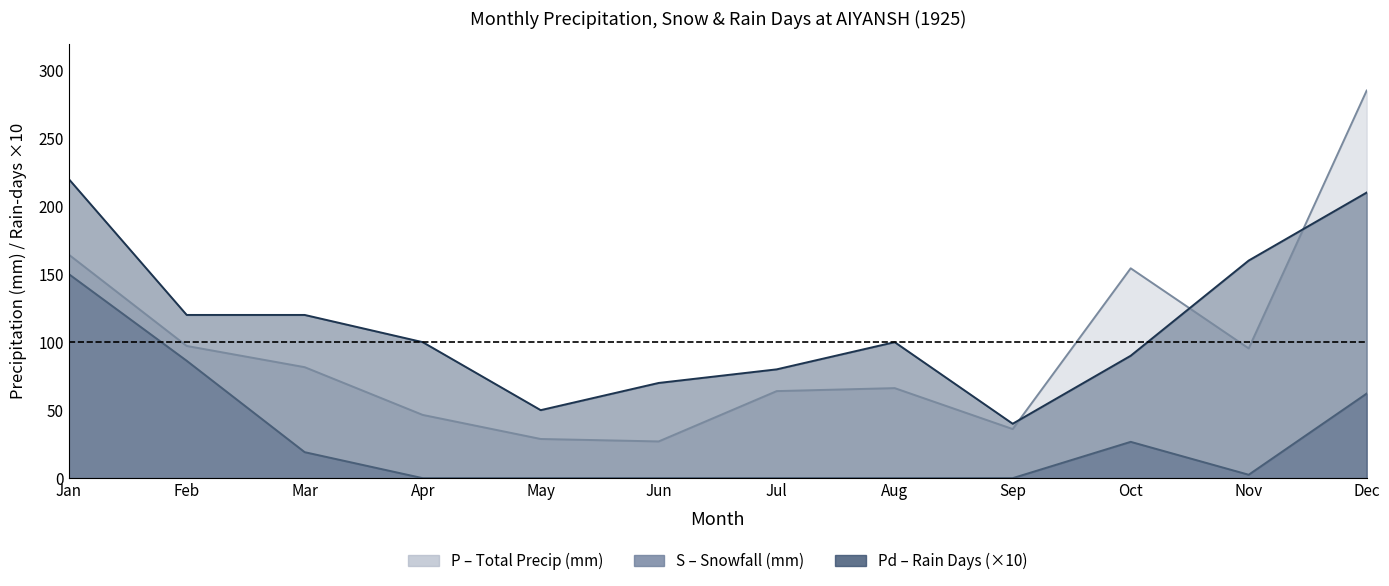

What is the sum of all Pd values?

1360.0